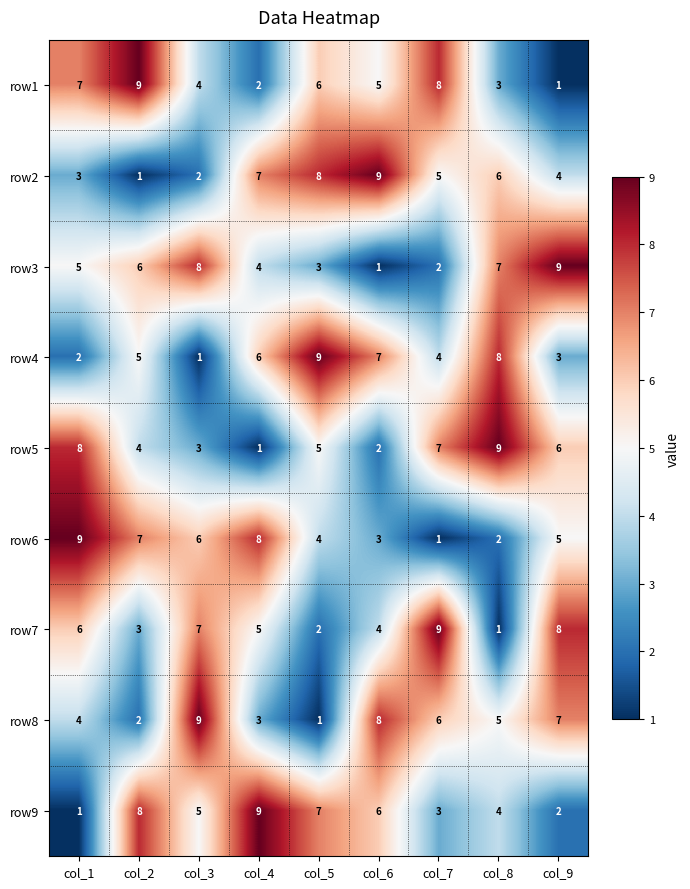

What is the difference between the highest and lowest values at col_9?

8